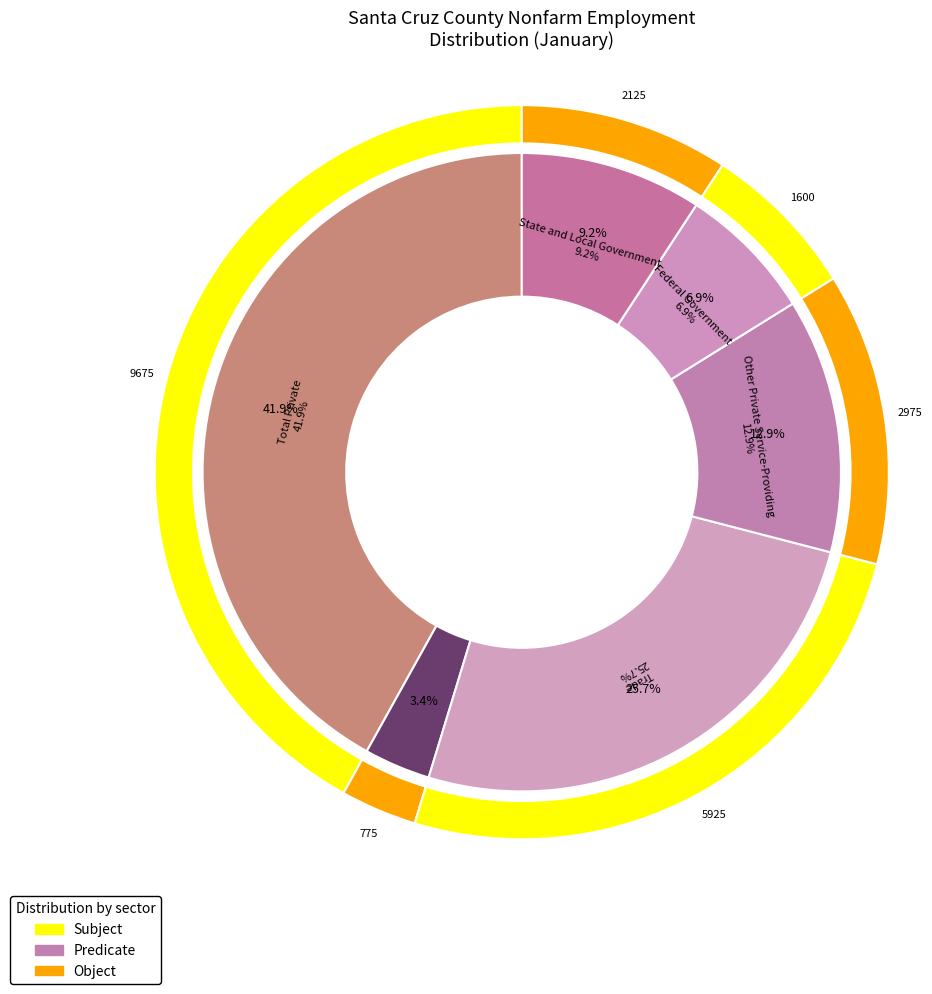

How much of the chart is everything except Trade, Transportation, and Utilities?

74.3%